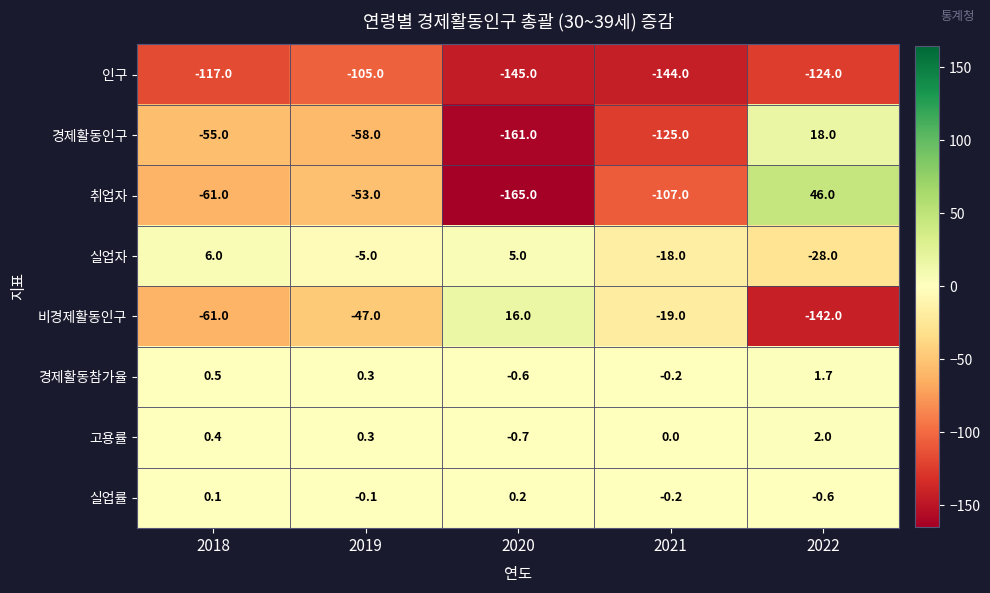

True or false: 취업자 has a value of 46.0 at 2022.

True